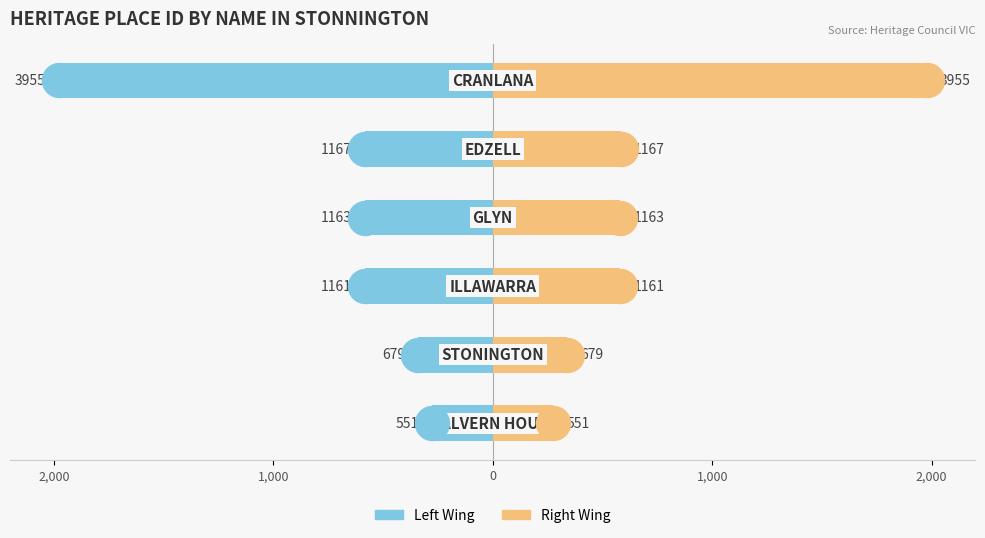

Which series has the largest Y range (max minus min)?

Left Wing